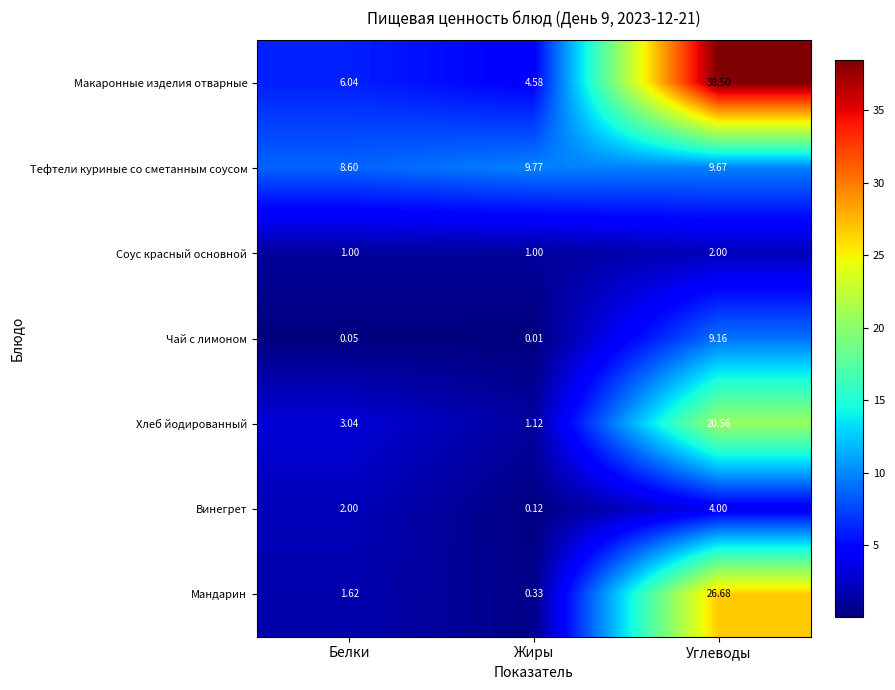

What is the maximum value shown in the chart?

38.5